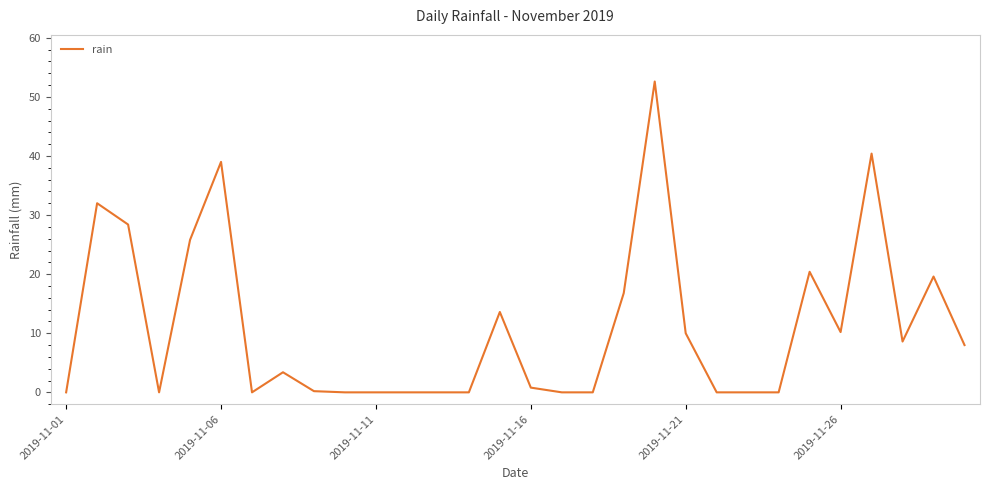

What is the maximum value shown in the chart?

52.6